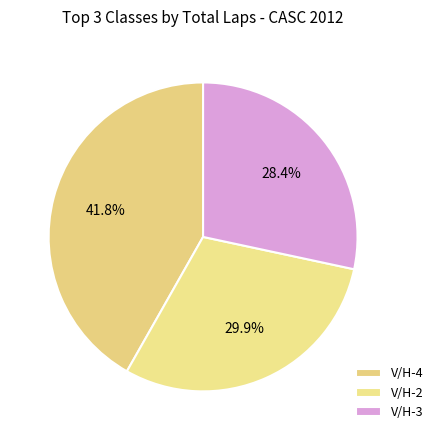

To the nearest percent, what portion does V/H-3 represent?

28%